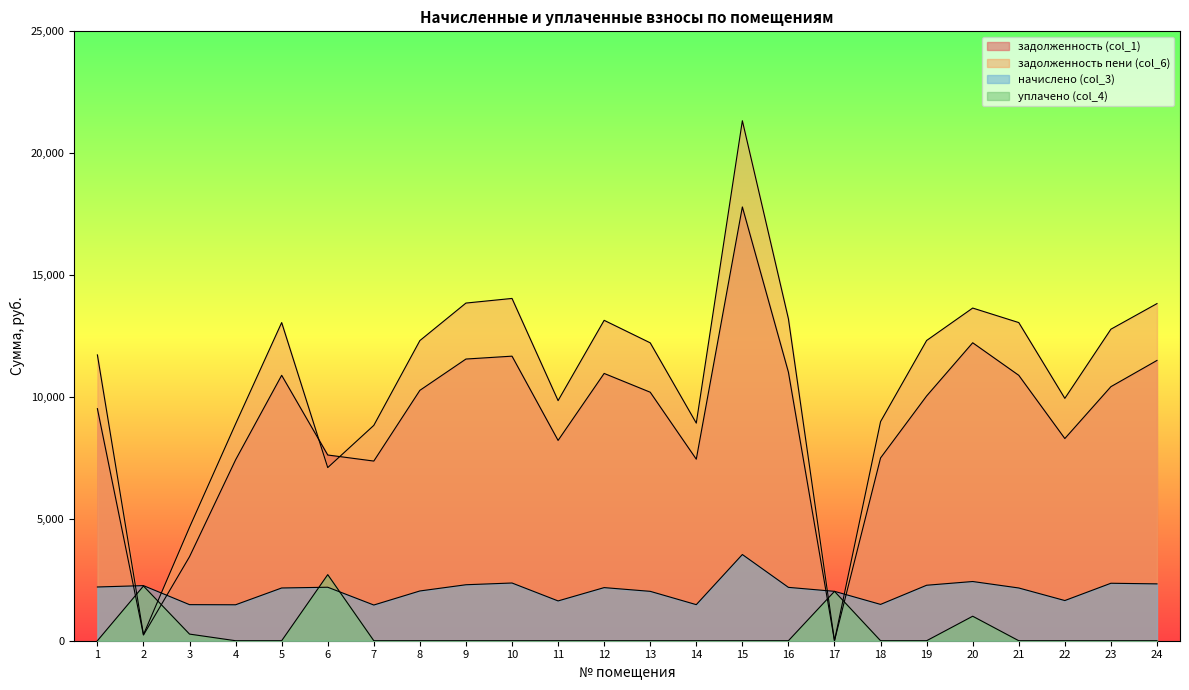

At which label does начислено (col_3) reach its minimum?

7